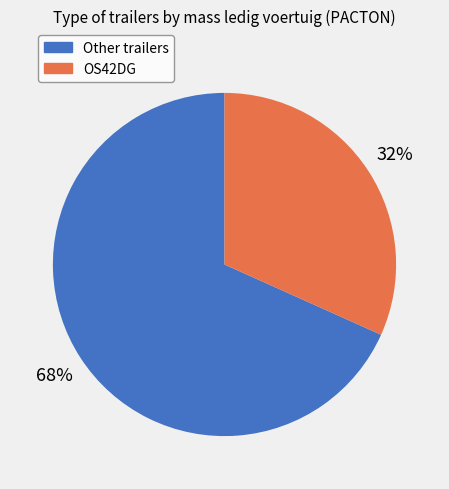

To the nearest percent, what is the average slice percentage?

50%